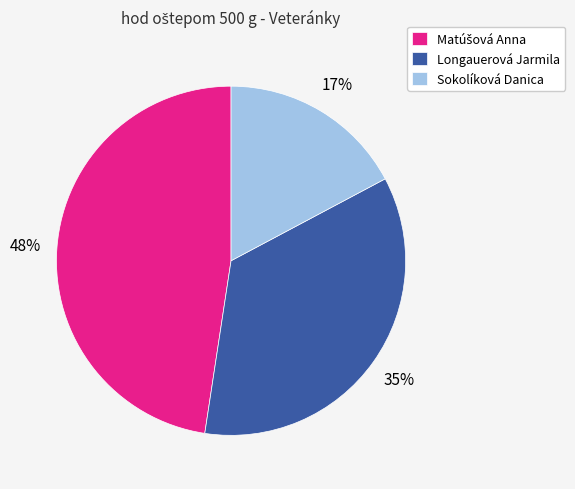

Which has a higher value, Sokolíková Danica or Longauerová Jarmila?

Longauerová Jarmila